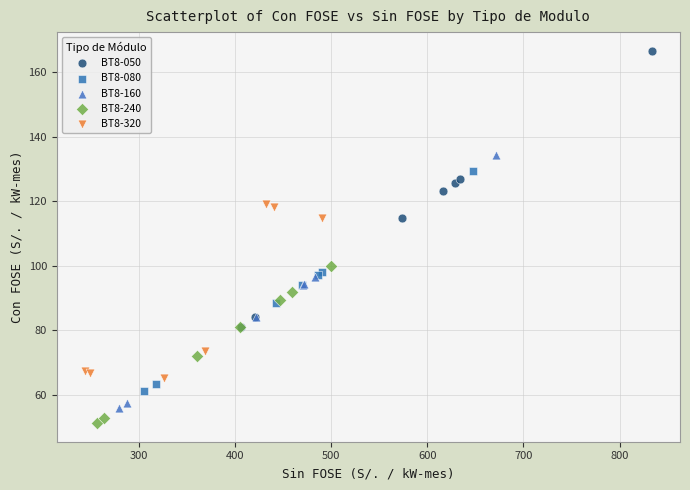

What are all the series names shown in the legend?

BT8-050, BT8-080, BT8-160, BT8-240, BT8-320